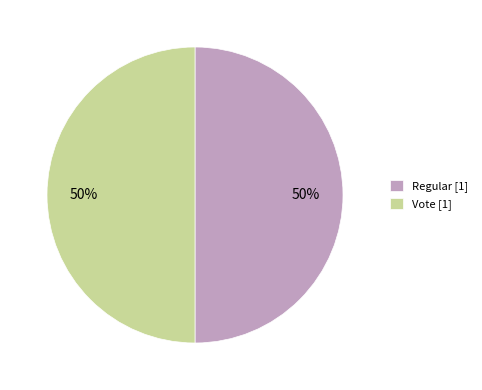

Do Regular [1] and Vote [1] together represent more than half of the pie?

Yes